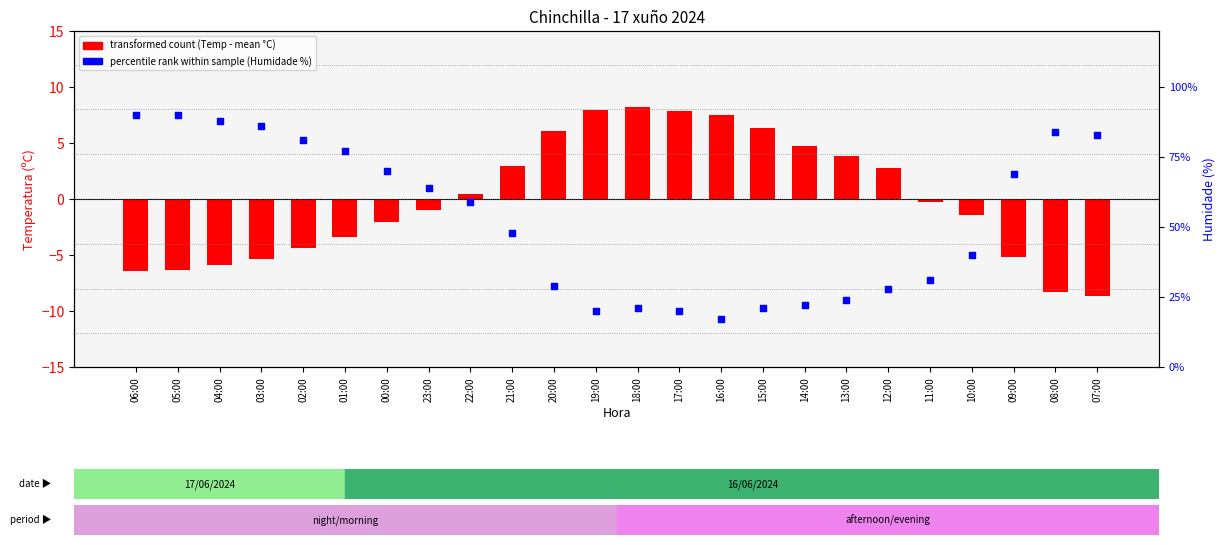

What is the total value across all series at 08:00?

75.7